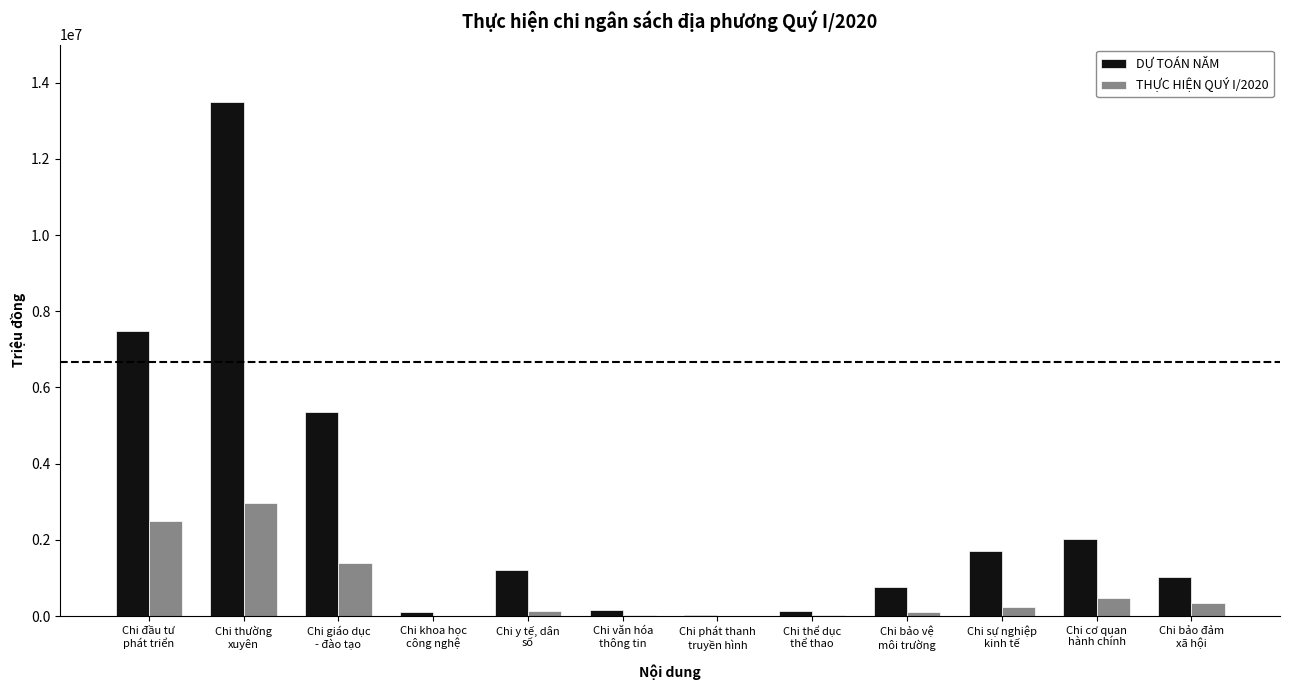

What are all the series names shown in the legend?

DỰ TOÁN NĂM, THỰC HIỆN QUÝ I/2020